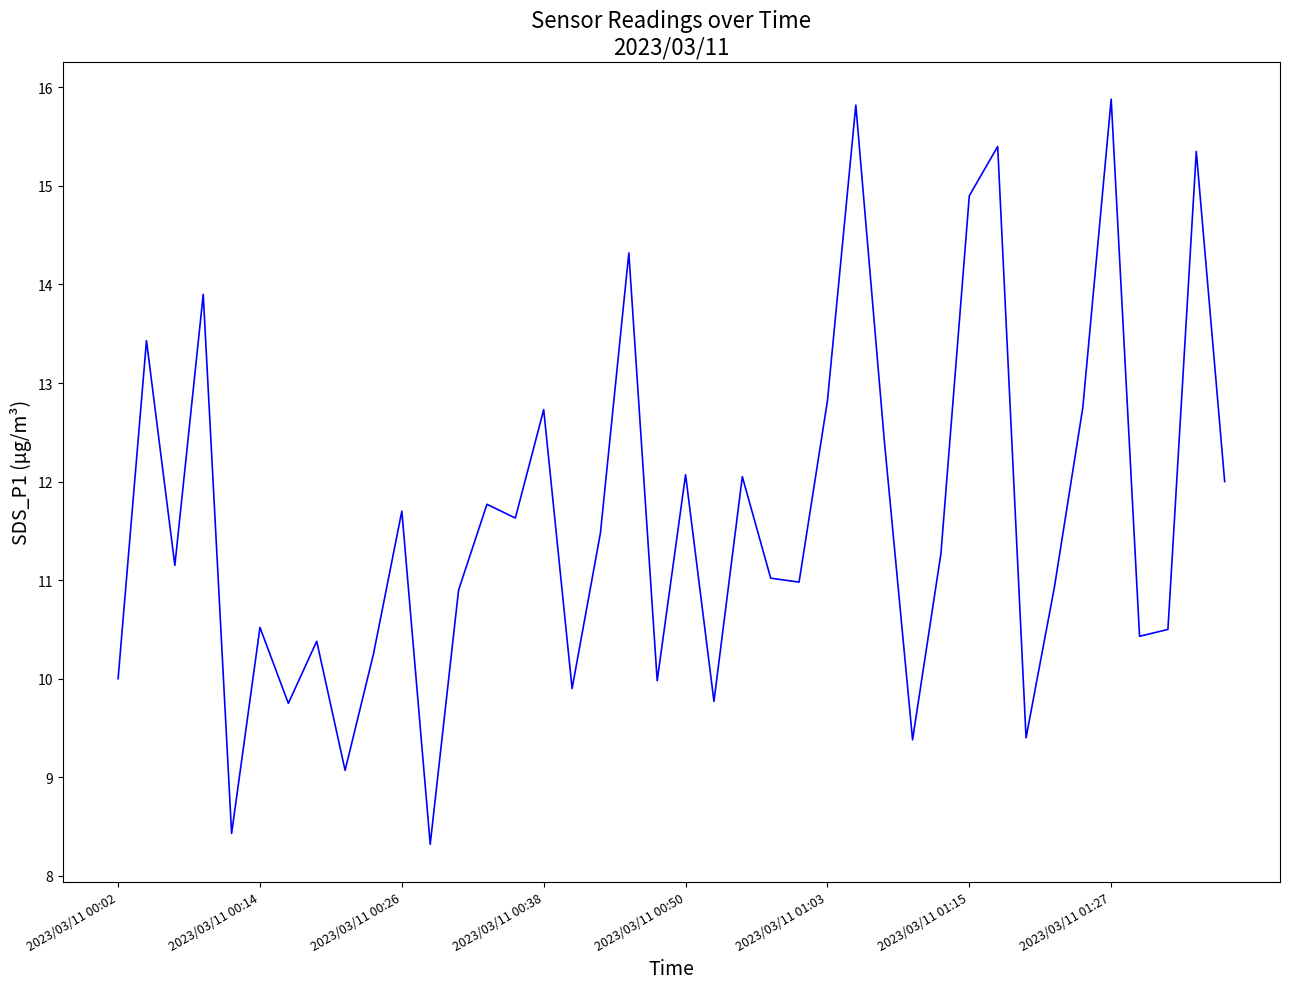

What is the greatest value displayed?

15.9